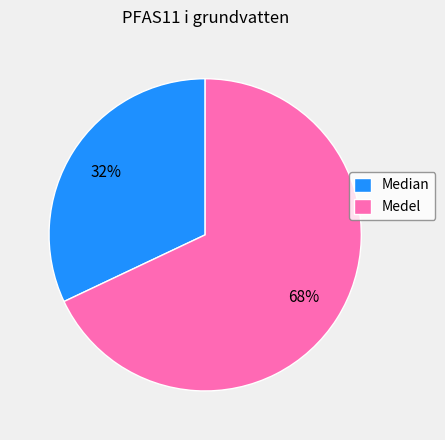

Approximately how many times larger is the value at Medel compared to Median?

2.1